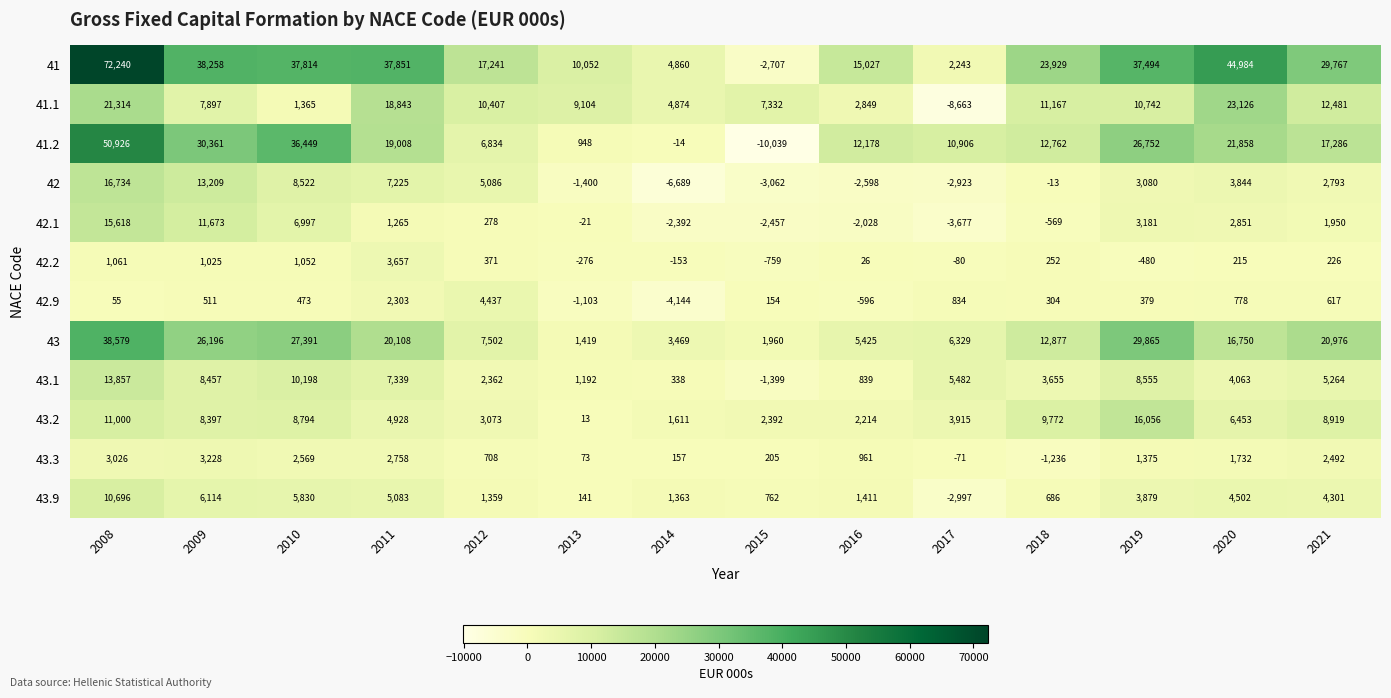

Between 2016 and 2021, which series saw the biggest shift?

43